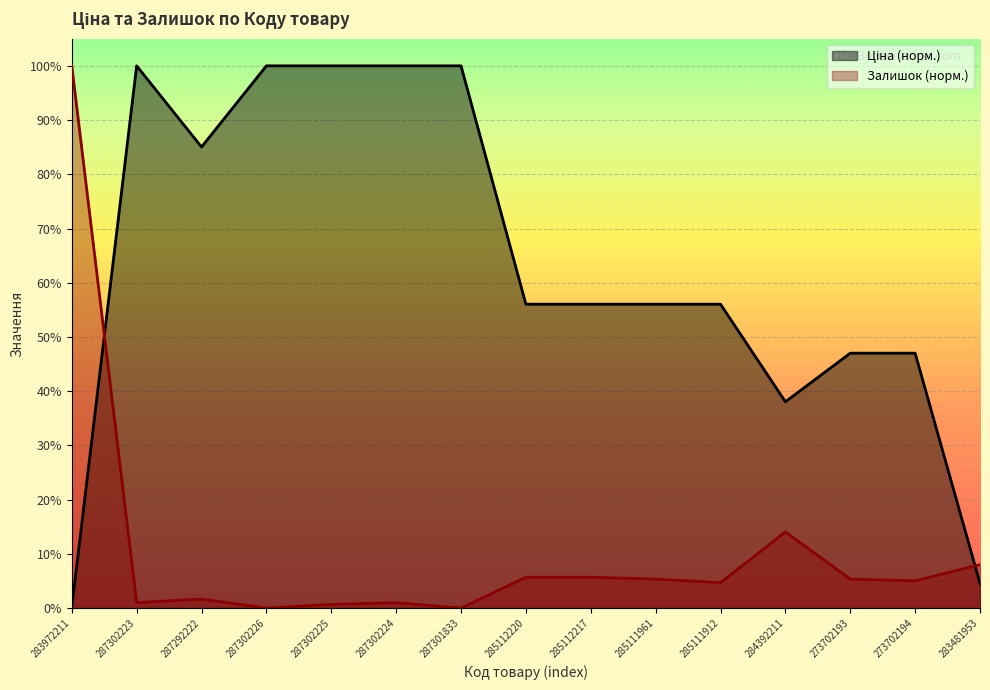

Is it true that Ціна equals 0.6 at 285112217?

True